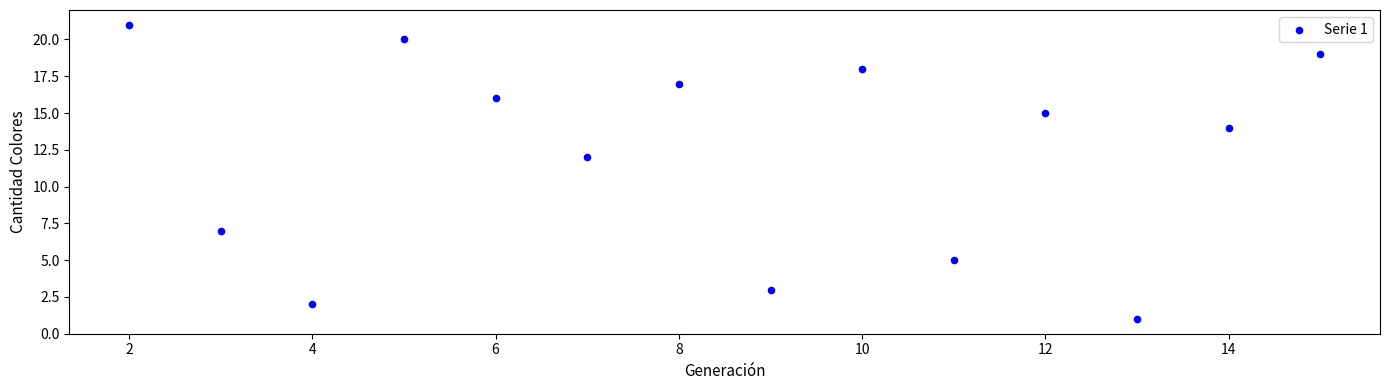

What is the range of Y values (max minus min)?

20